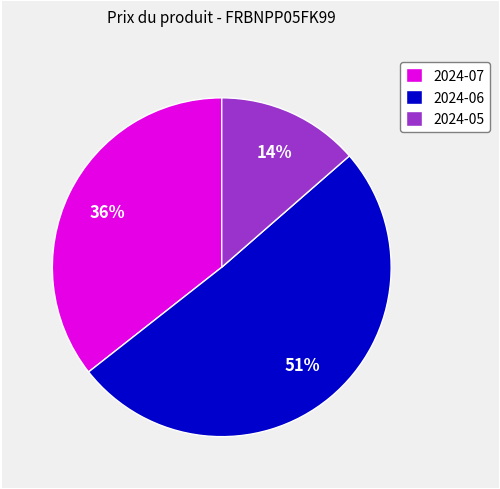

To the nearest percent, what percentage of the pie is 2024-07?

36%